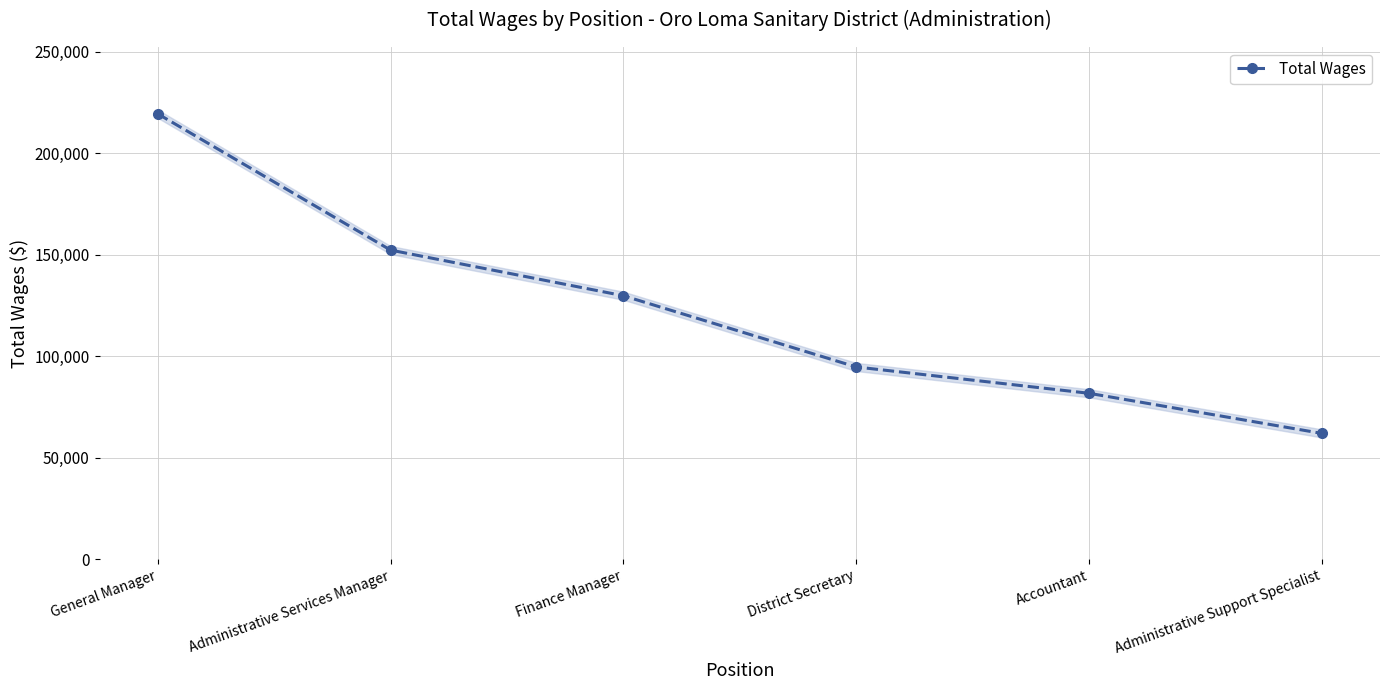

What is the label of the 5th point from the right?

Administrative Services Manager